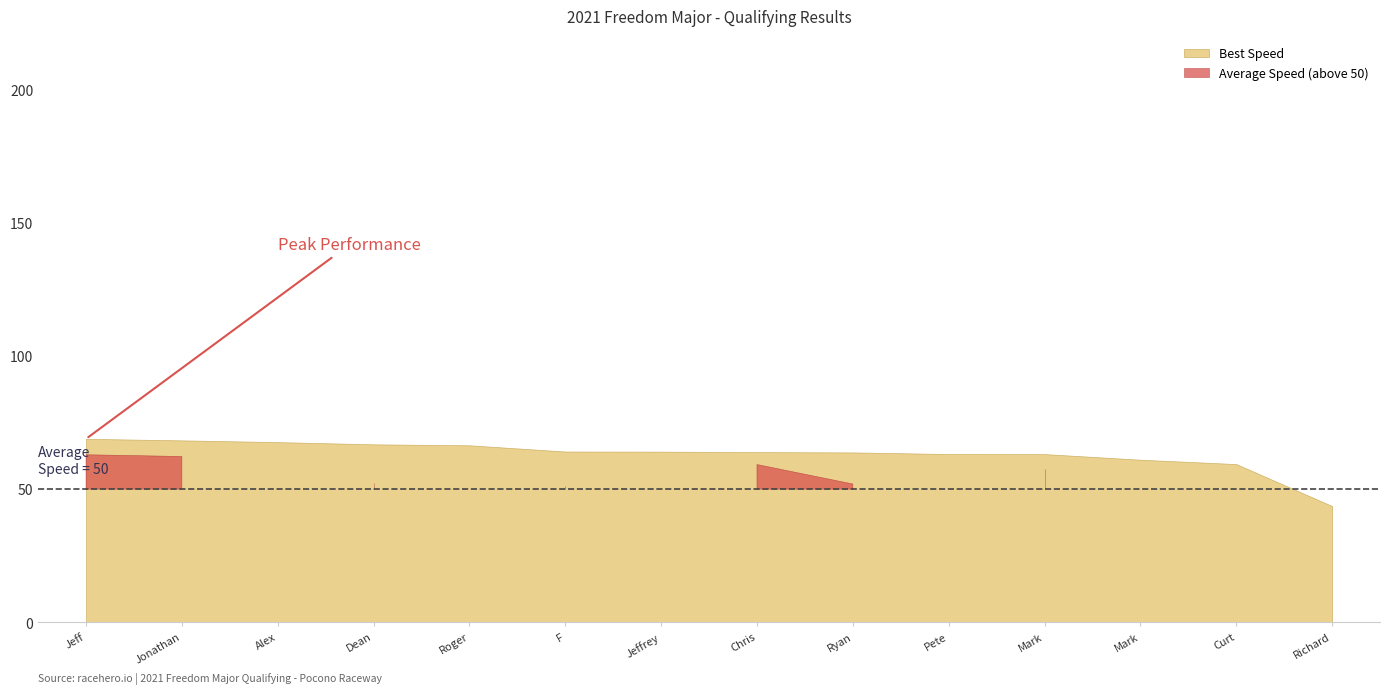

Which has a higher value, Chris Caruso or Pete Meck?

Chris Caruso